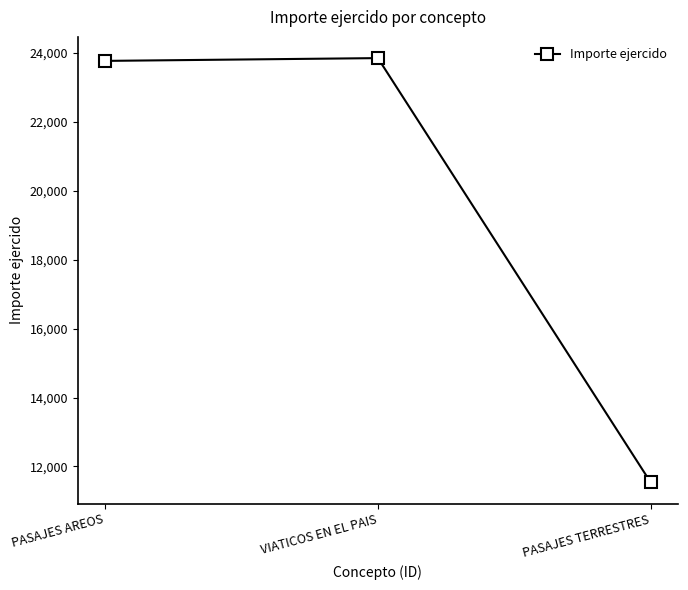

True or false: the data shows 42912.9 at VIATICOS EN EL PAIS.

False